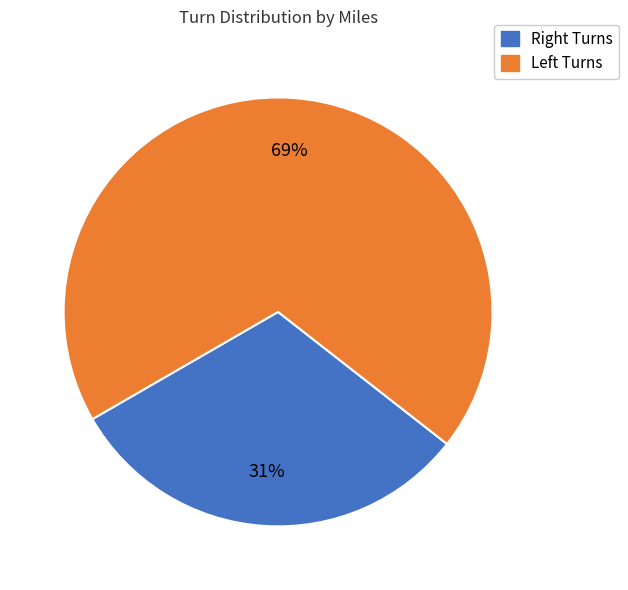

To the nearest percent, what is the average slice percentage?

50%